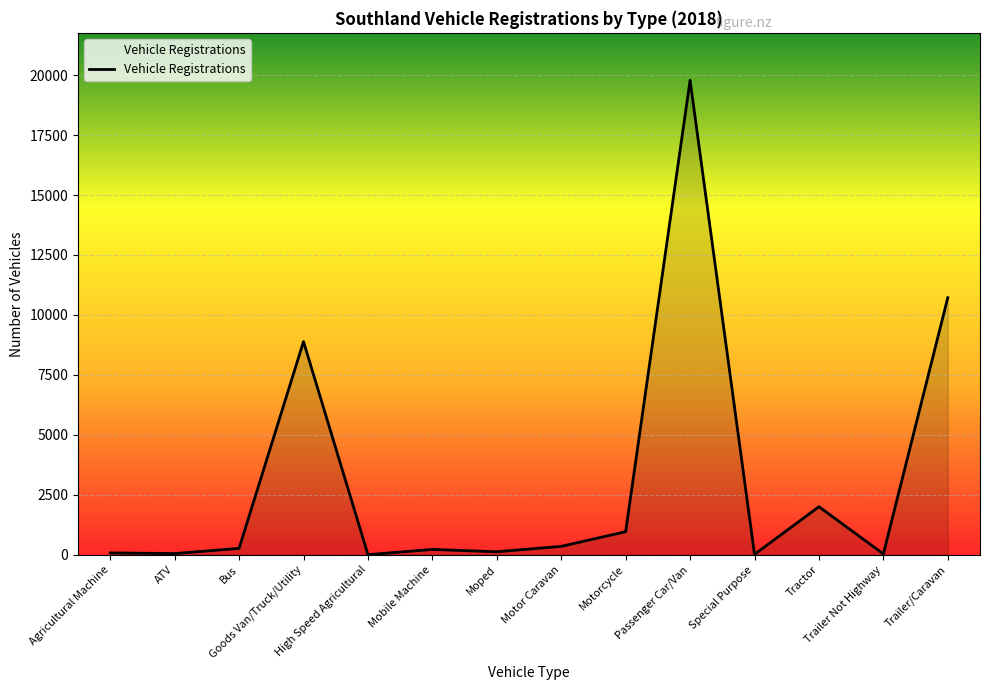

Which has a higher value, Bus or ATV?

Bus